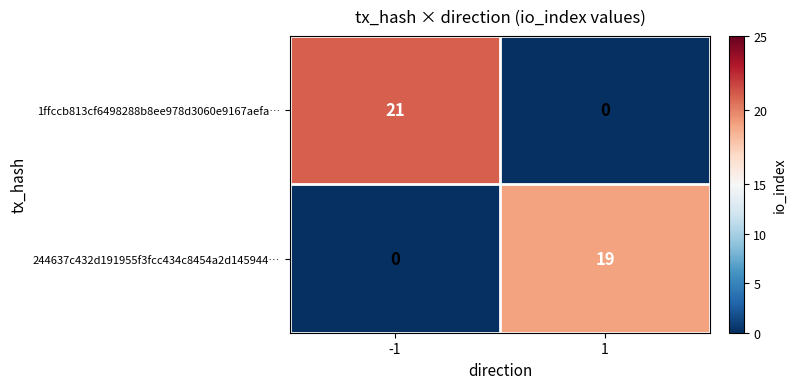

What is the sum of all 244637c432d191955f3fcc434c8454a2d145944… values?

19